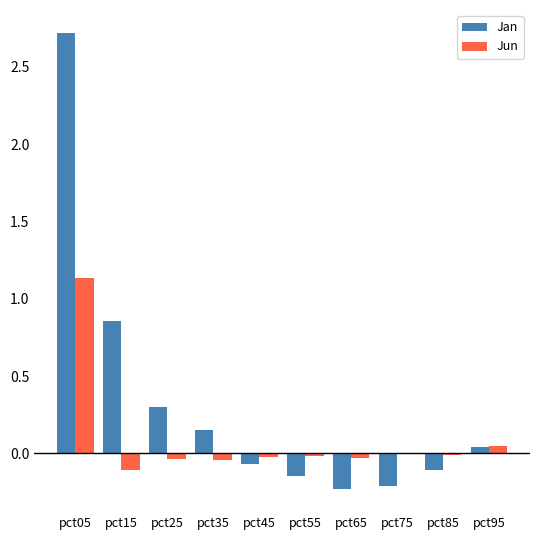

Which series changed the most between pct25 and pct55?

Jan